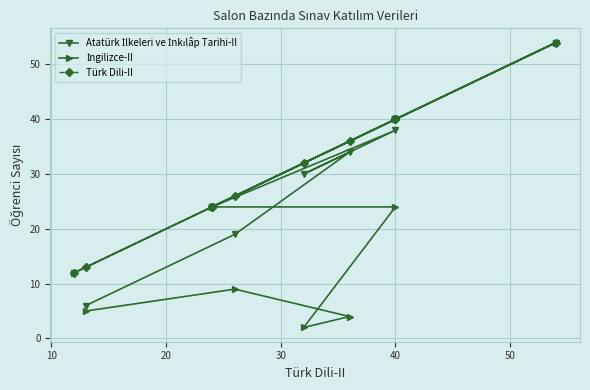

What are all the series names shown in the legend?

Atatürk İlkeleri ve İnkılâp Tarihi-II, İngilizce-II, Türk Dili-II